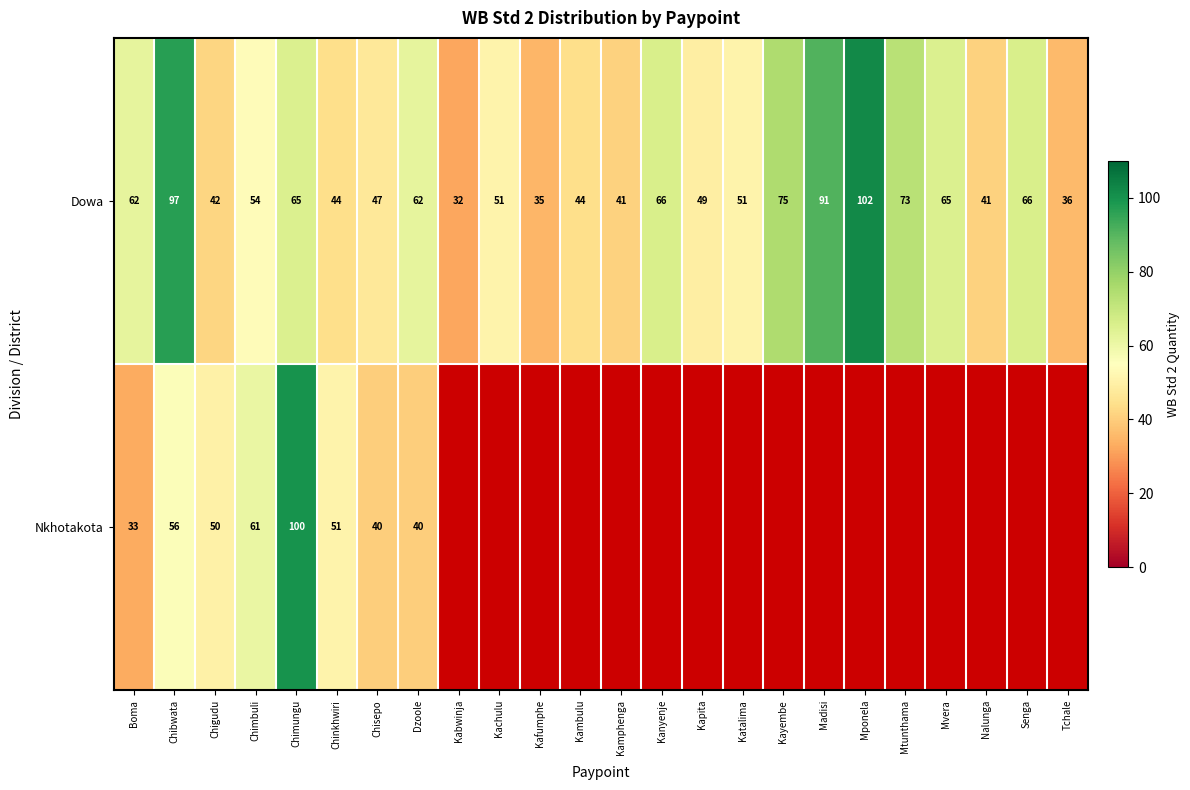

Is the value of Dowa at Madisi greater than the value of Nkhotakota at Chibwata?

Yes